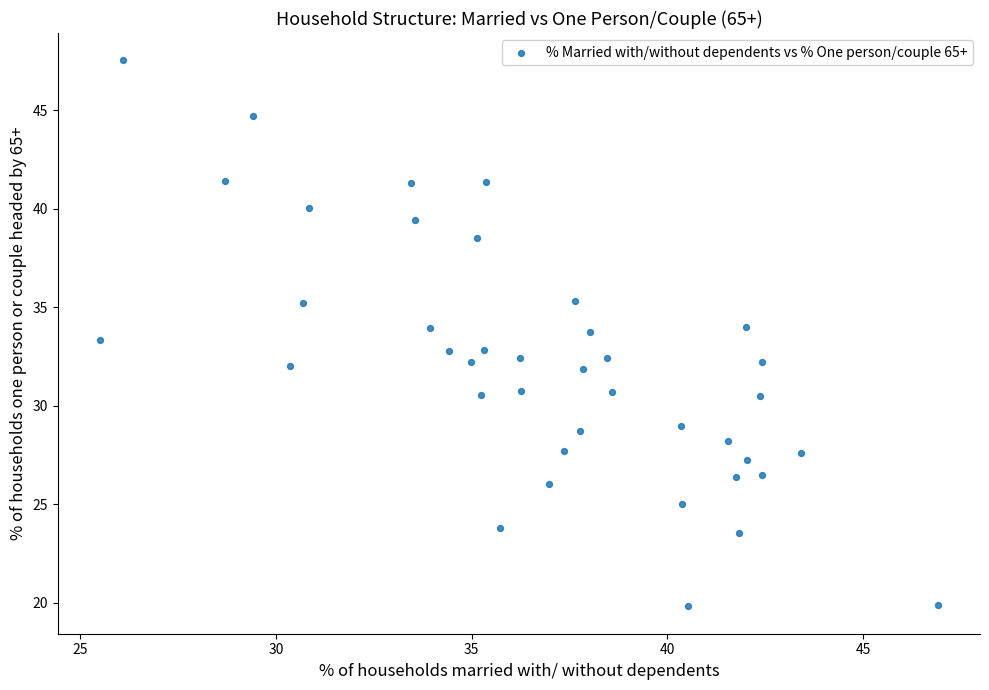

What is the range of X values (max minus min)?

21.4